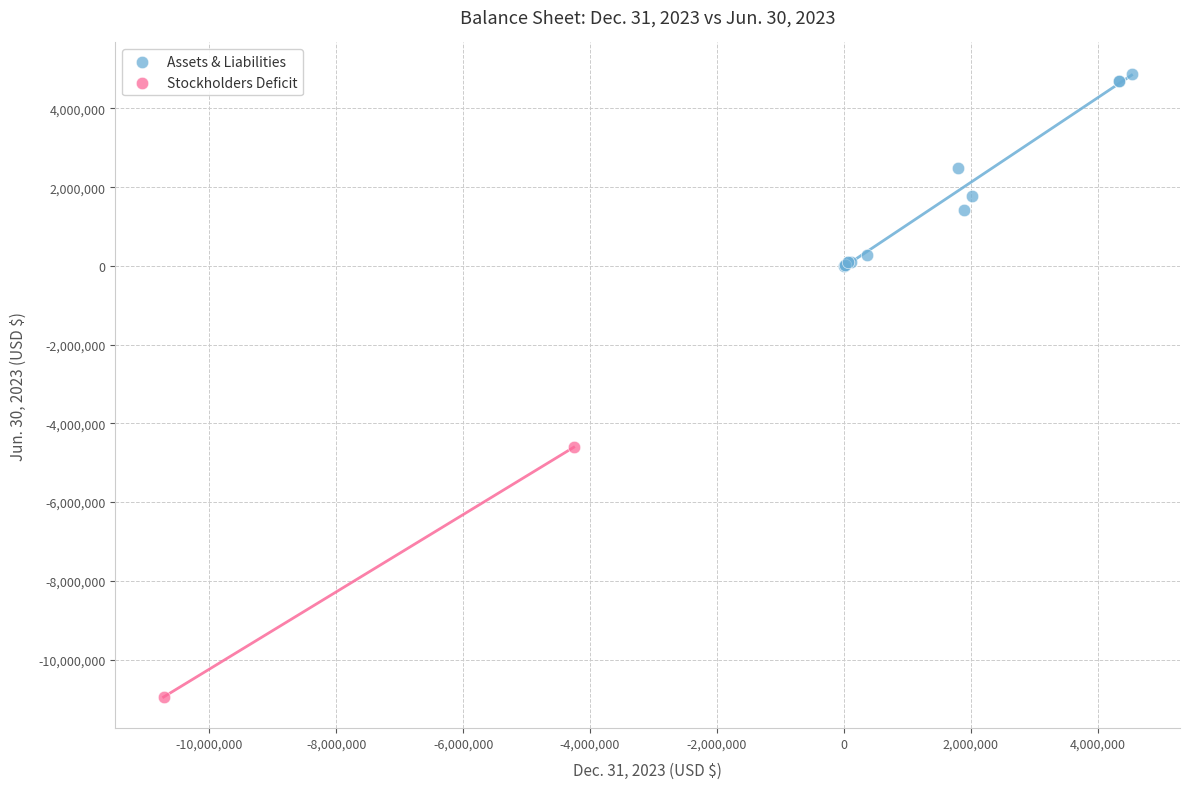

What are all the series names shown in the legend?

Assets & Liabilities, Stockholders Deficit